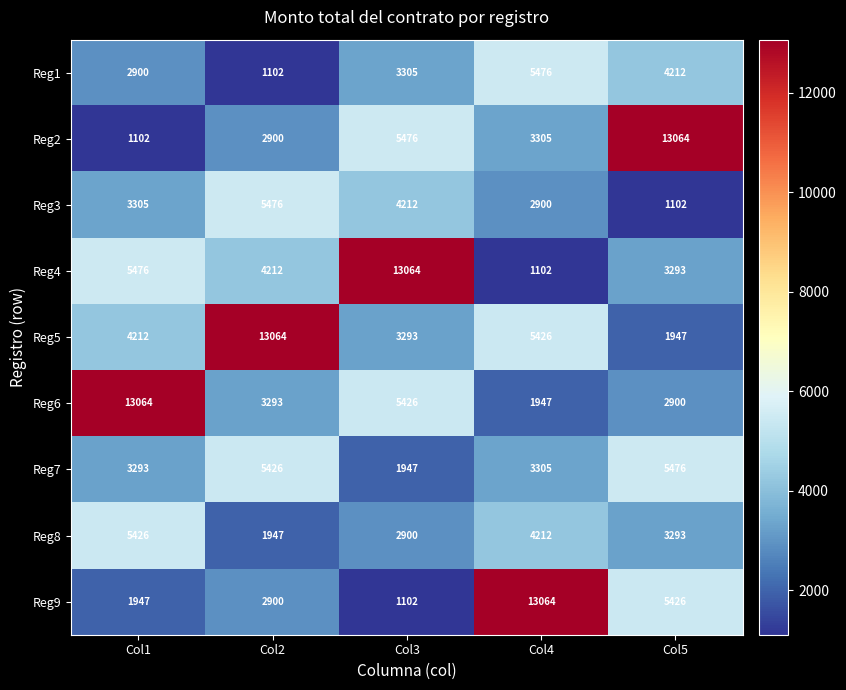

List the labels in order of Reg1 value, smallest first.

Col2, Col1, Col3, Col5, Col4